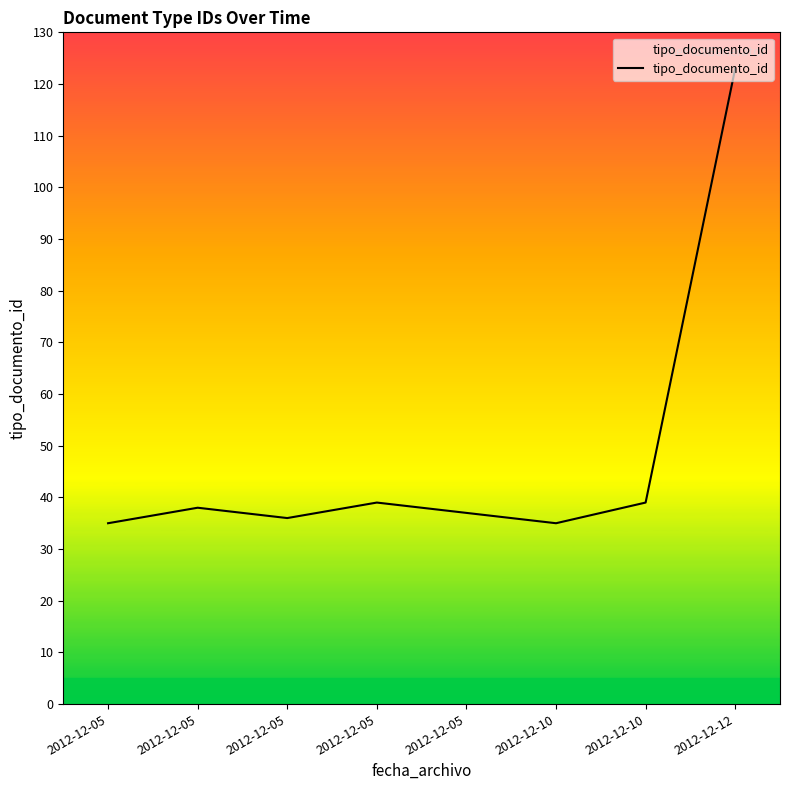

What is the change in value from 2012-12-05 to 2012-12-10?

-3